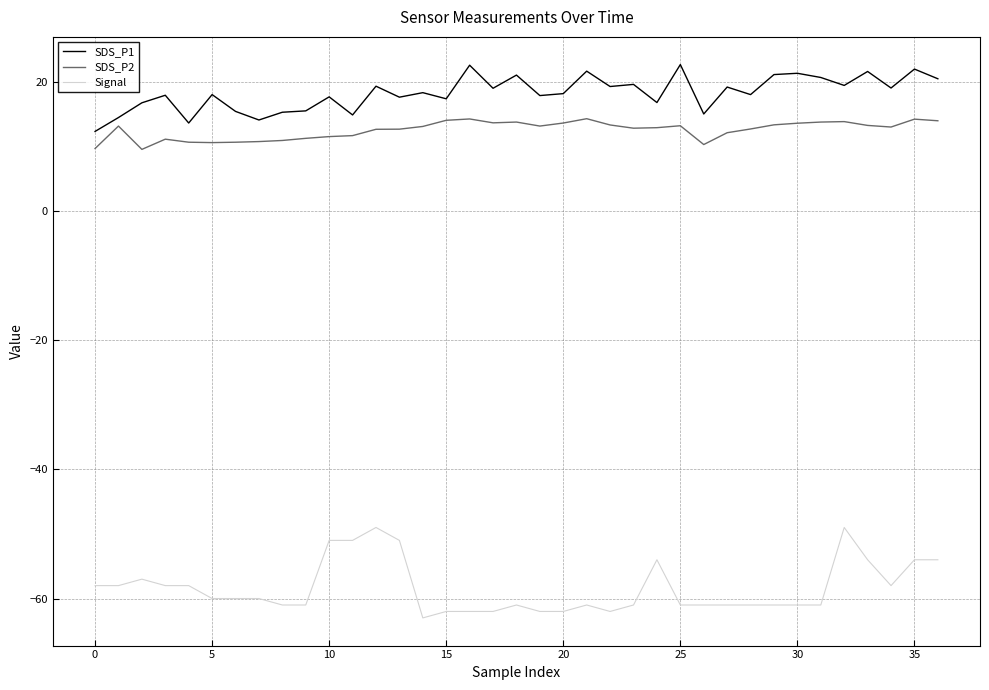

In SDS_P1, how many points are lower than both neighbors (excluding endpoints)?

13